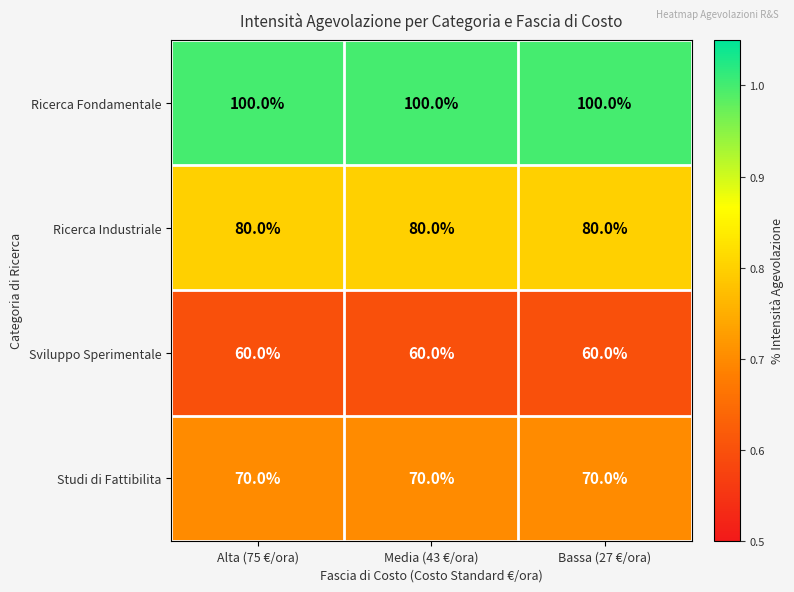

Rank the series by their maximum value, from highest to lowest.

Ricerca Fondamentale, Ricerca Industriale, Studi di Fattibilita, Sviluppo Sperimentale